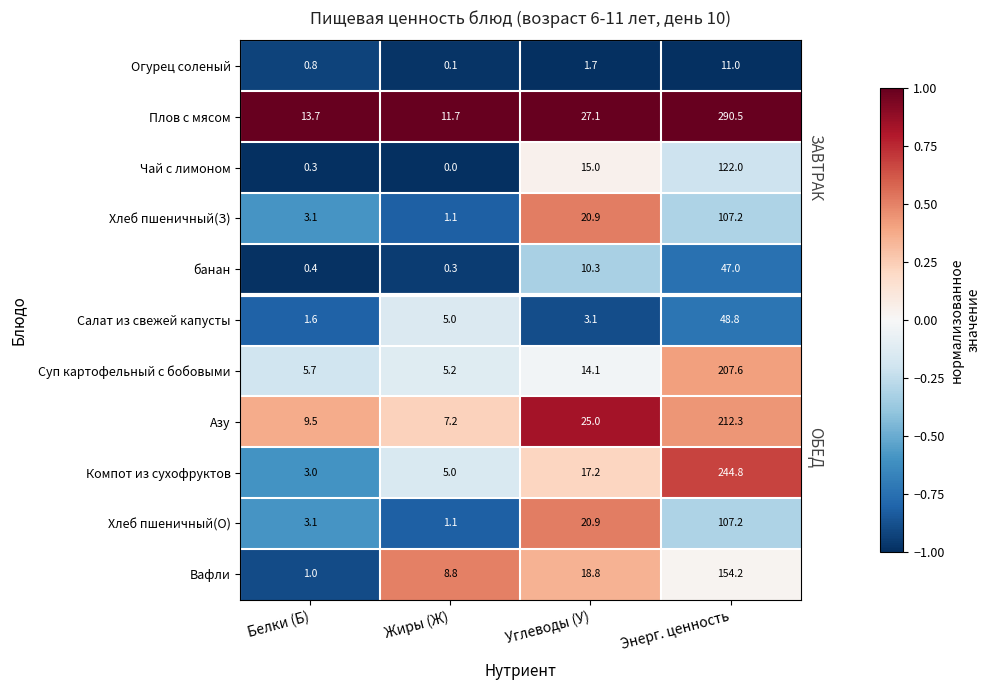

Which series has the largest total across all categories?

Плов с мясом